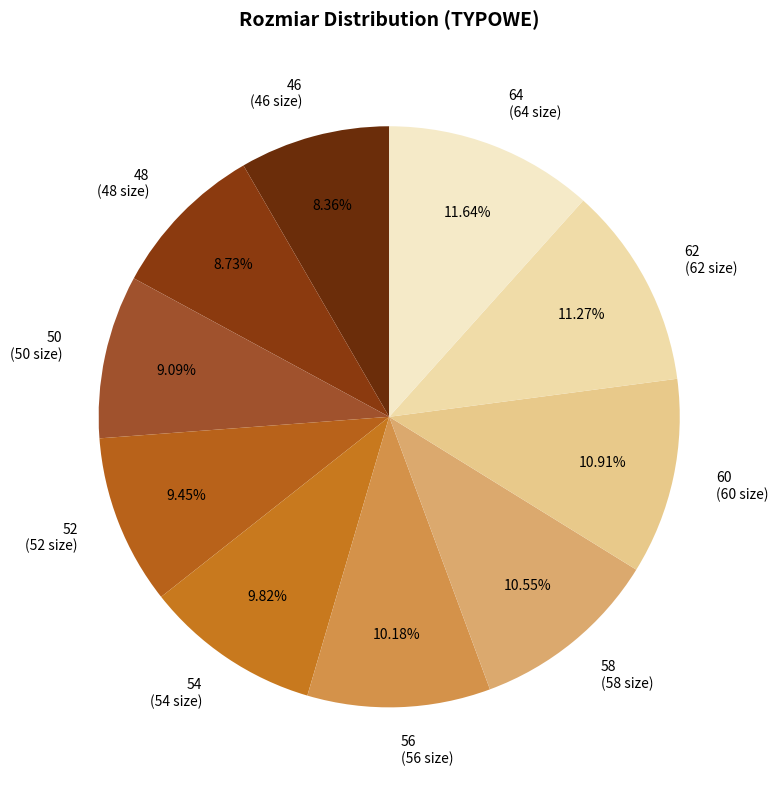

What portion of the pie excludes 58?

89.5%